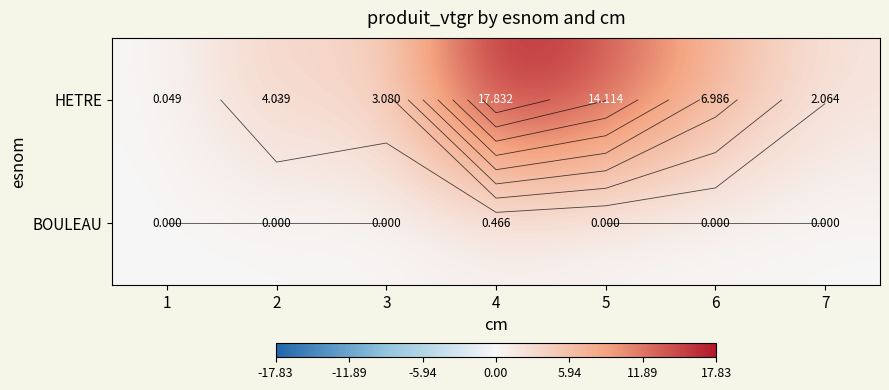

At how many categories does at least one series exceed 10?

2